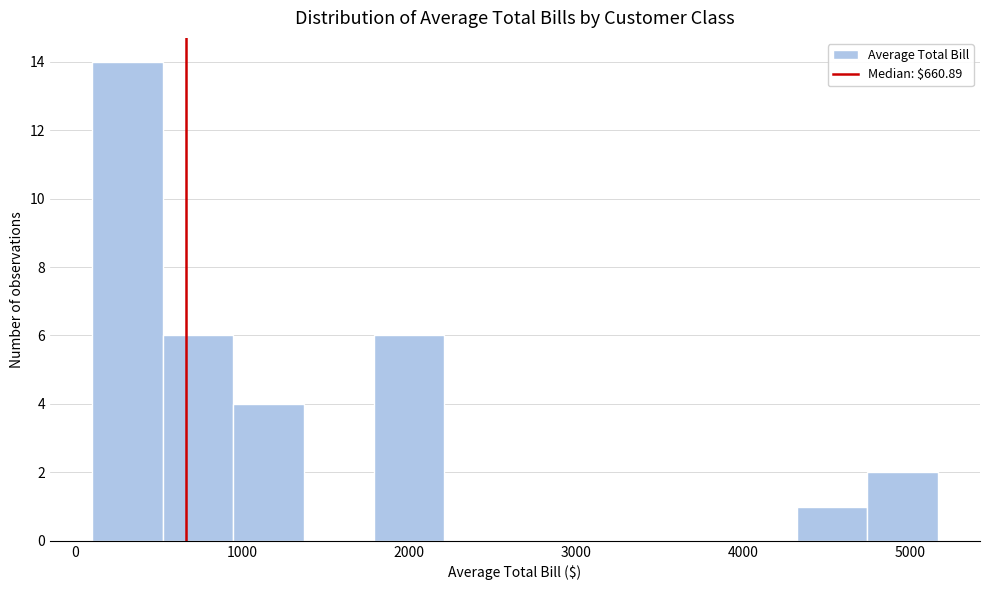

Which range on the x-axis has the tallest bar?

100 to 500